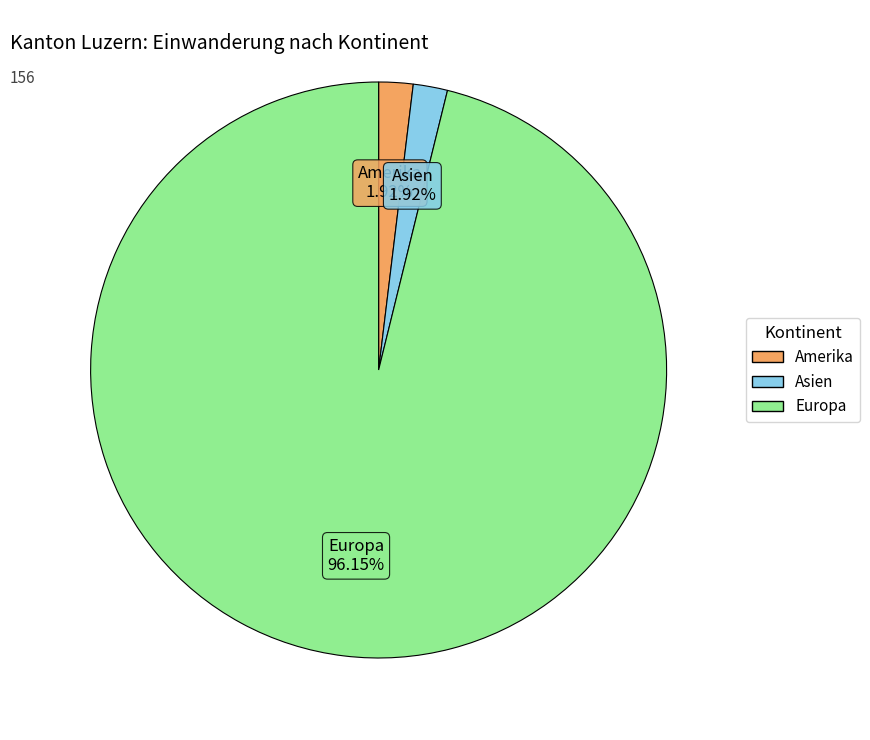

Does any single category account for the majority?

Yes